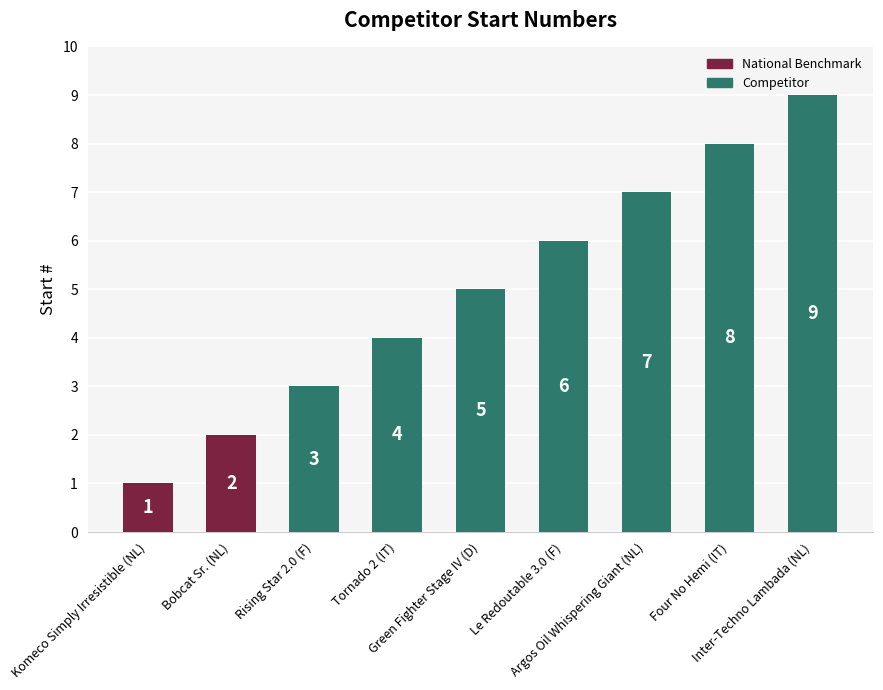

Approximately how many times larger is the value at Argos Oil Whispering Giant (NL) compared to Le Redoutable 3.0 (F)?

1.2